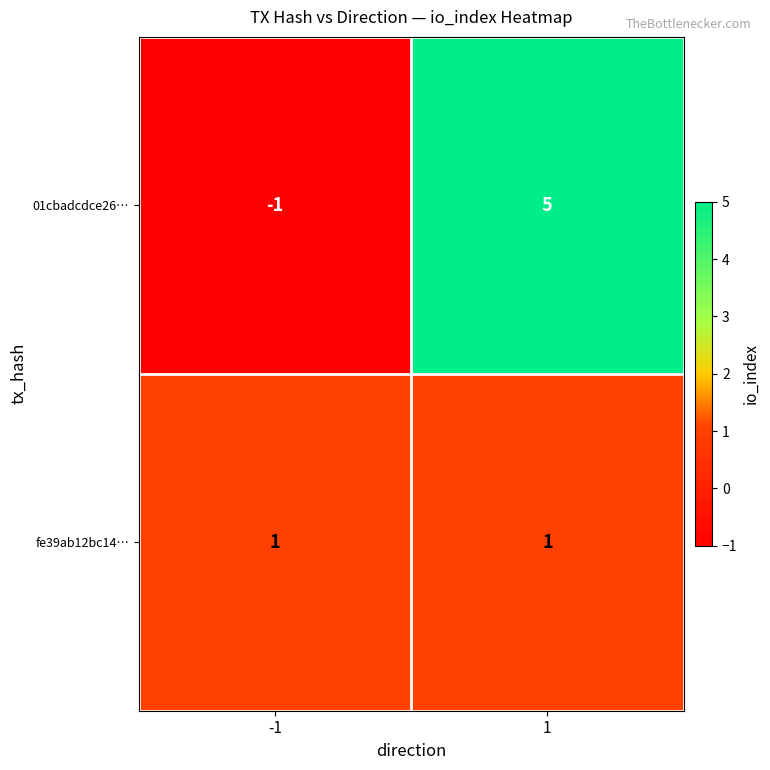

What is the total value across all series at 1?

6